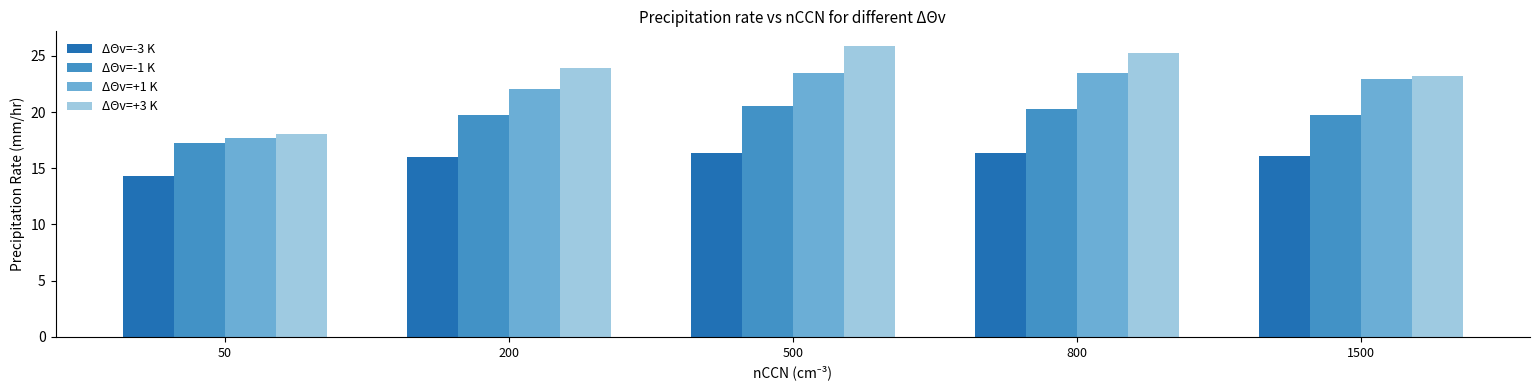

What is the highest value of the ΔΘv=+3 K series?

25.9